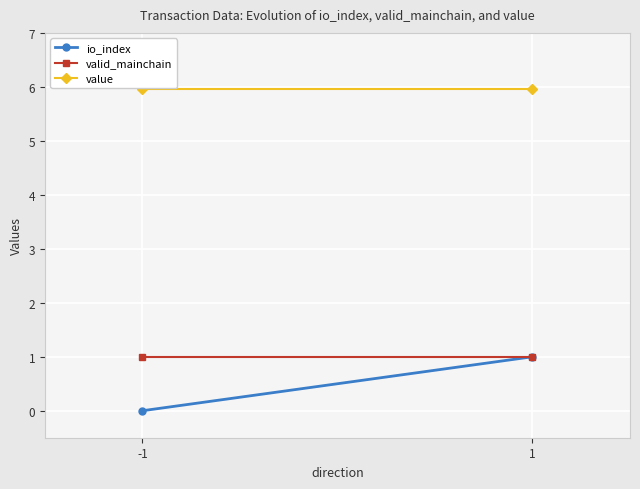

What is the value of the value point at the 2nd from the left?

6.0